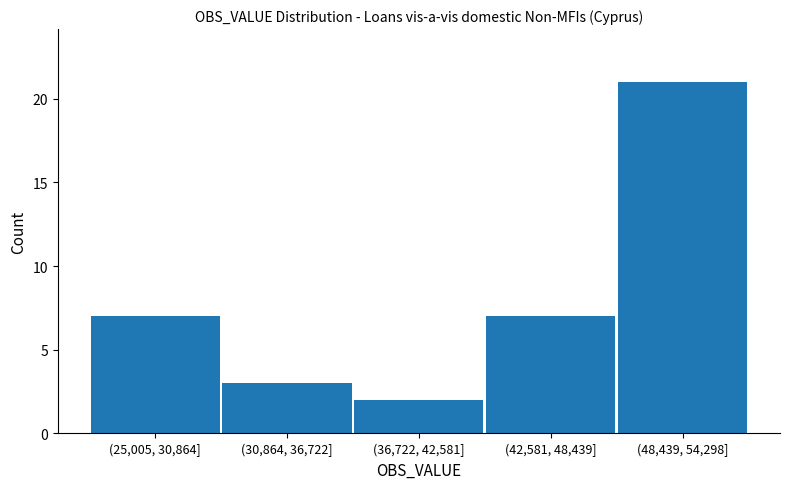

Reading left to right, transcribe all the data shown in this chart.

7	3	2	7	21